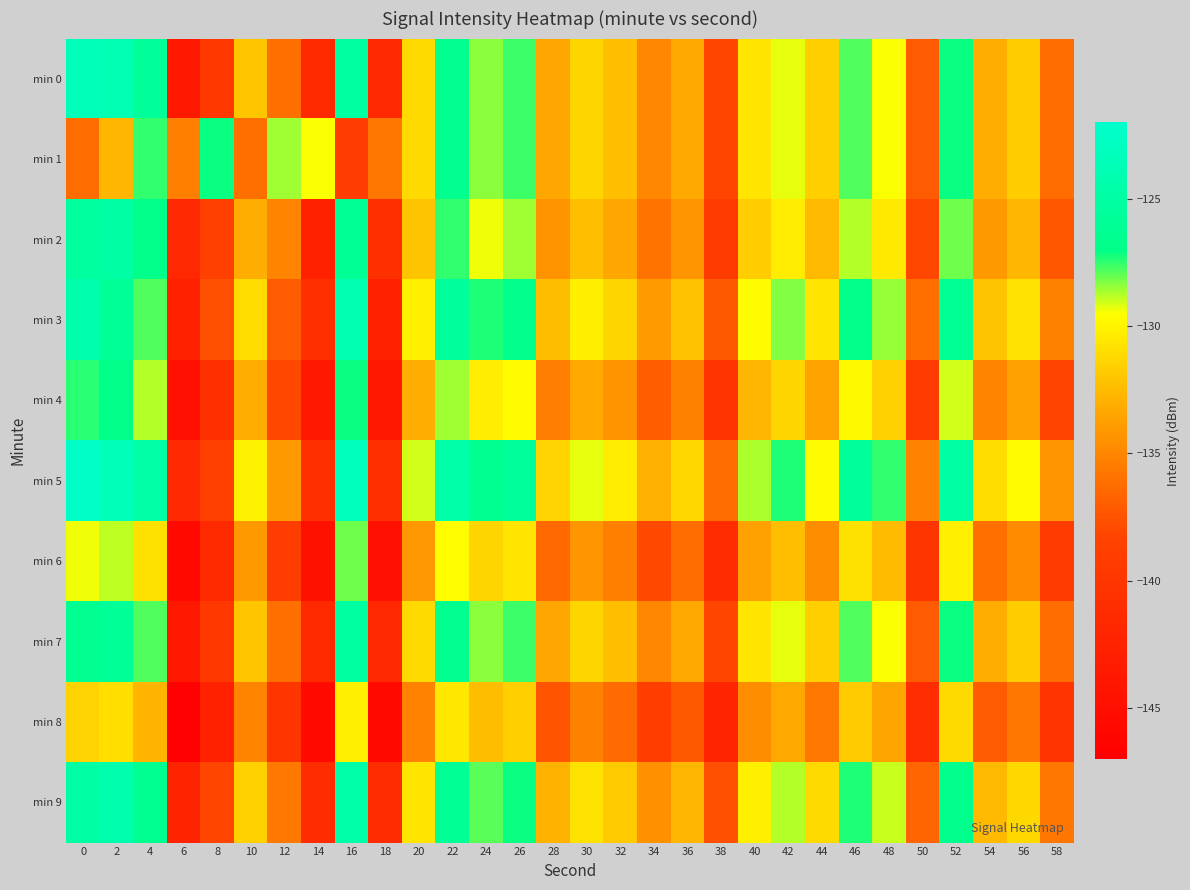

At how many categories does at least one series exceed -138?

30